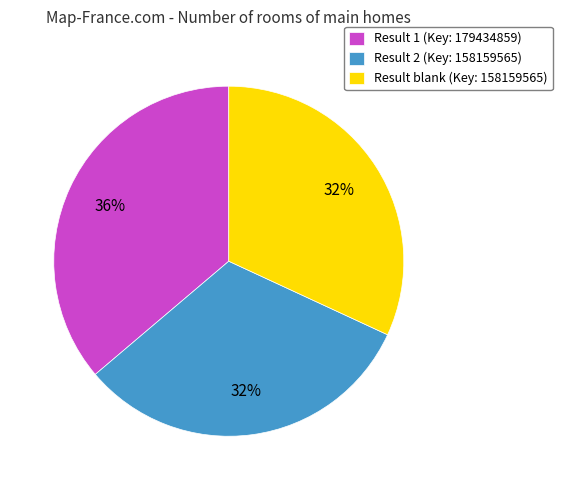

Does Result 2 (Key: 158159565) represent more than half of the total?

No